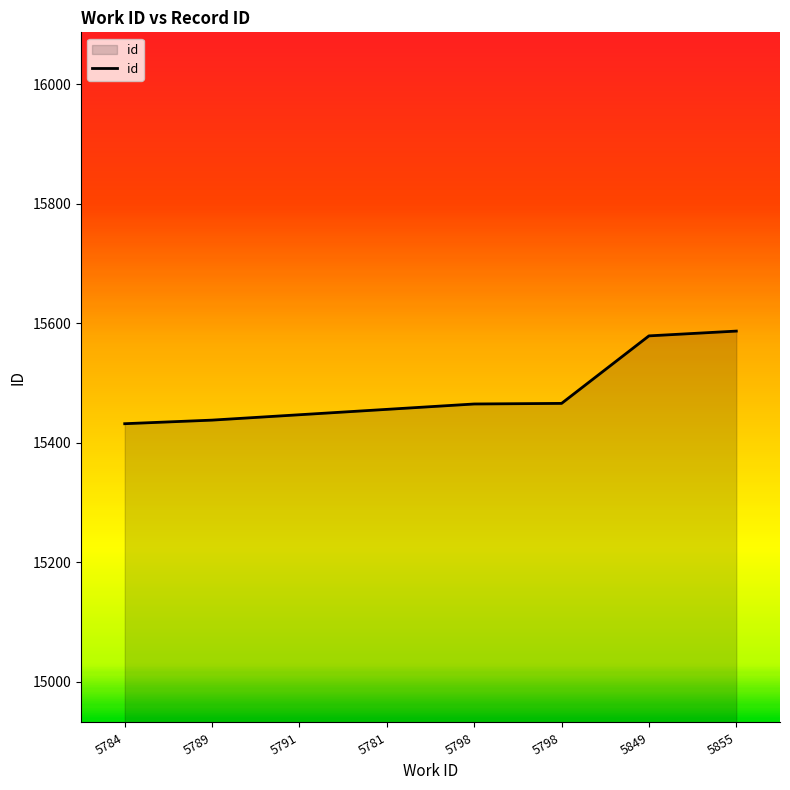

What is the average value?

15484